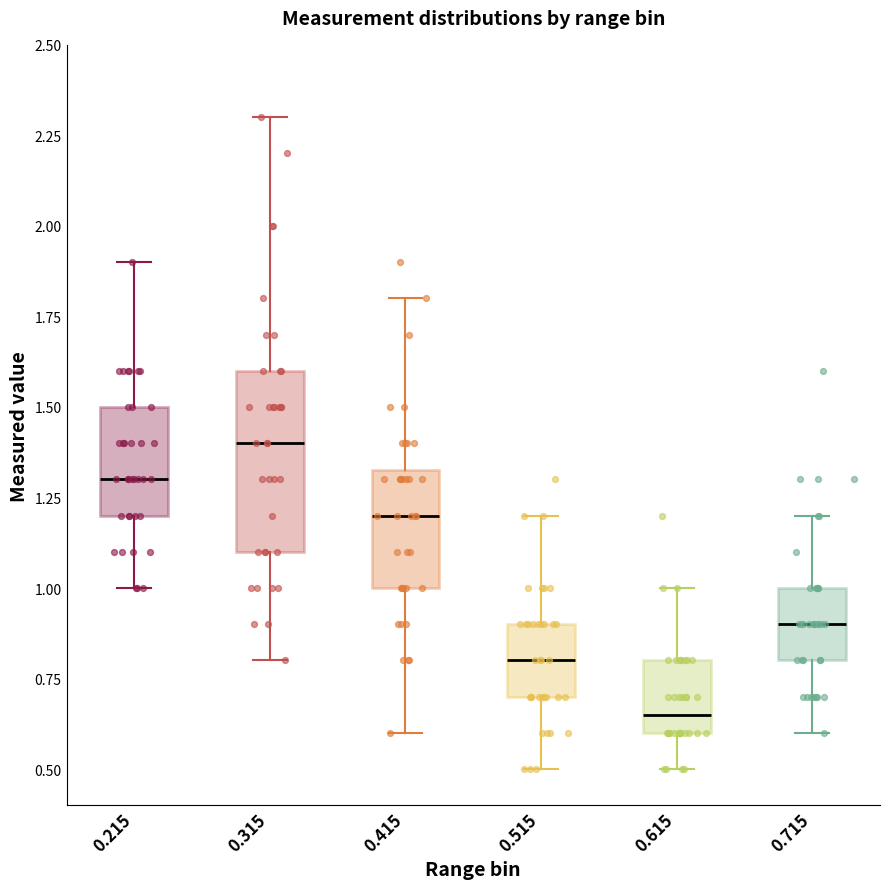

Comparing the boxes themselves (not the whiskers), which one is the tallest?

0.315